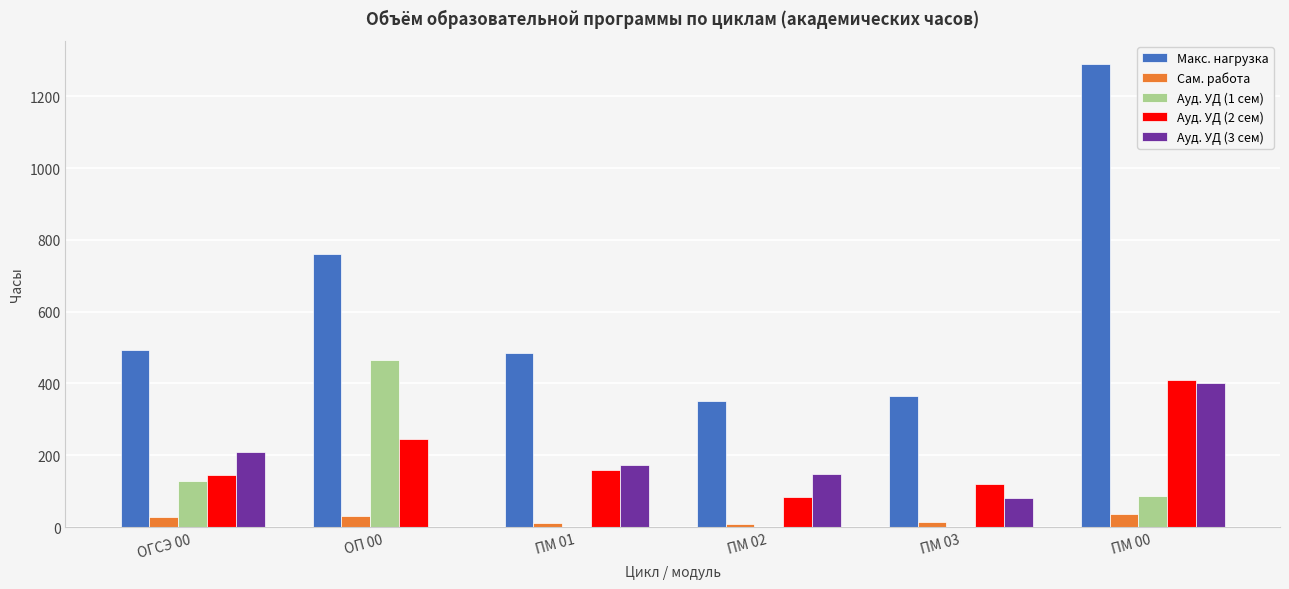

How many groups of bars are there?

6